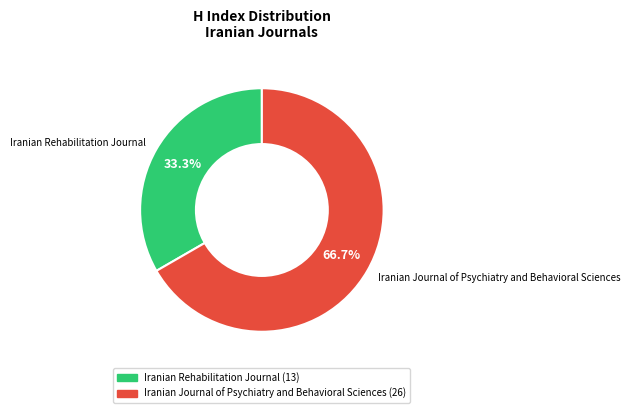

How many slices are in this pie chart?

2